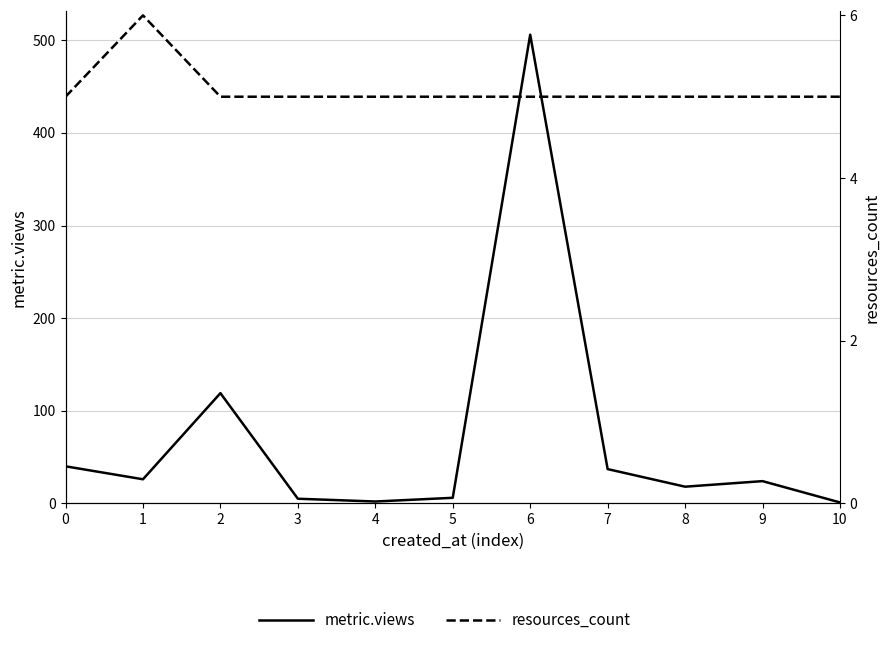

What is the difference between the metric.views values at 2 and 1?

93